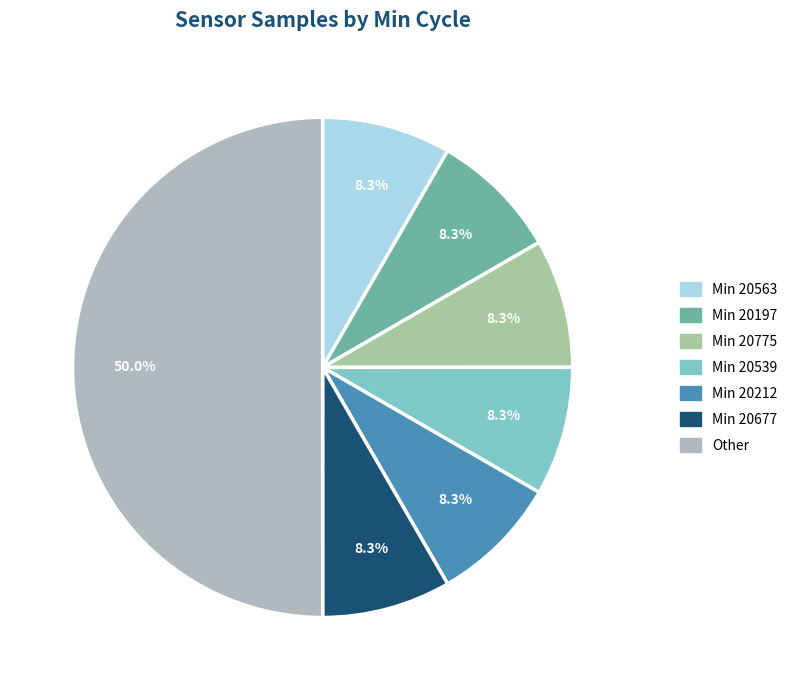

How many slices are in this pie chart?

7